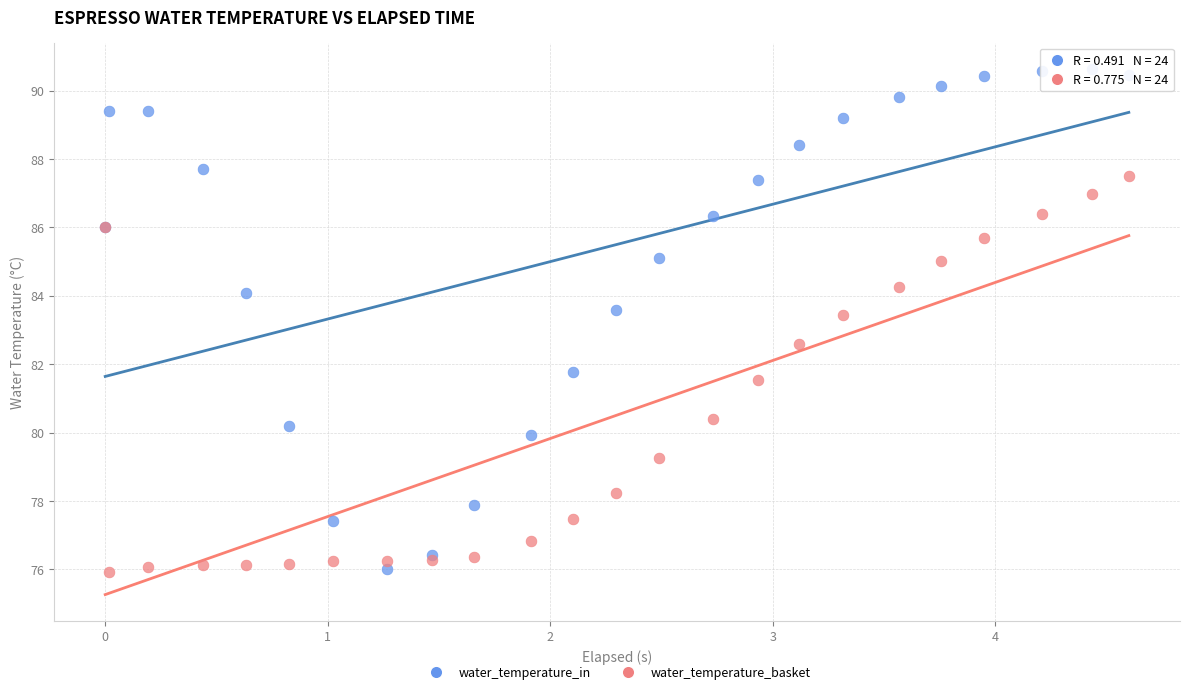

What are all the series names shown in the legend?

water_temperature_in, water_temperature_basket